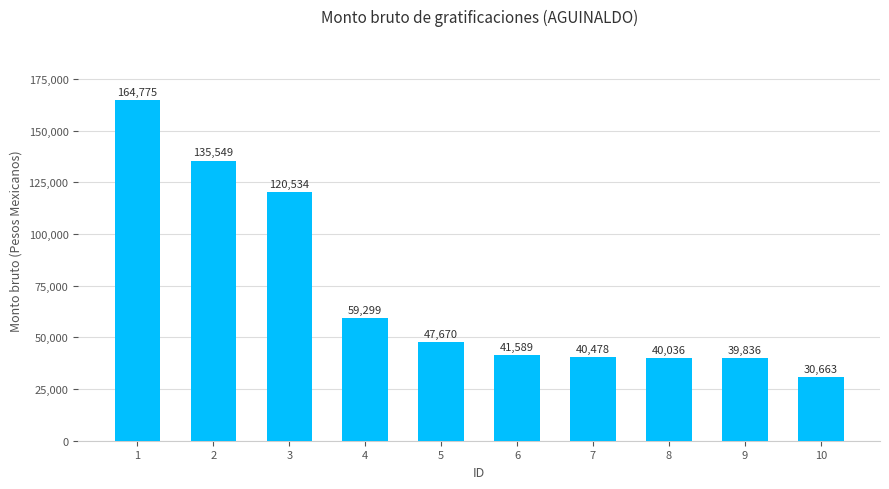

What is the sum of all values?

720429